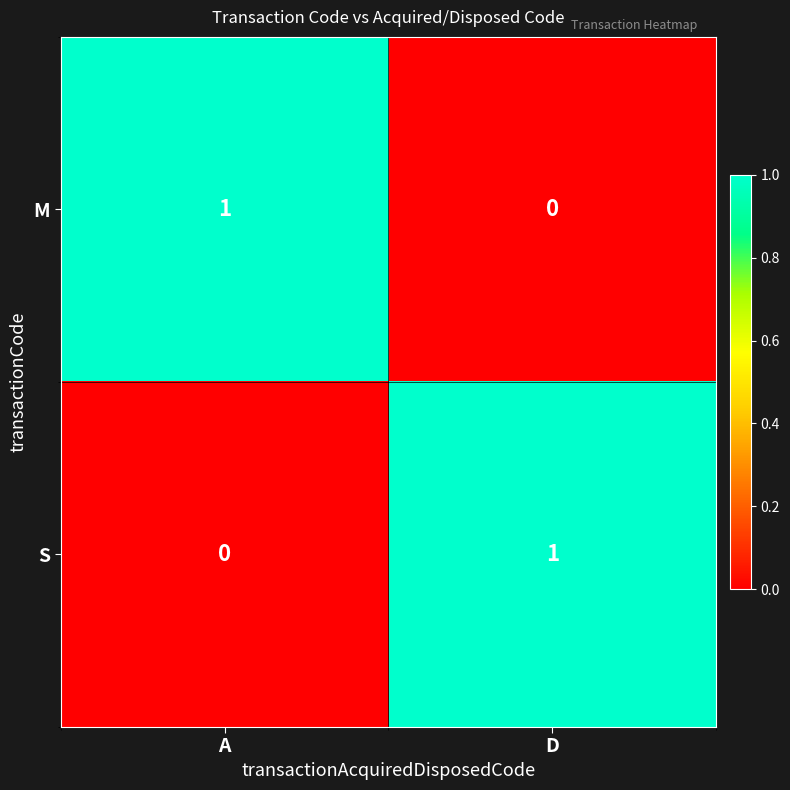

Is it true that S equals 0 at A?

True